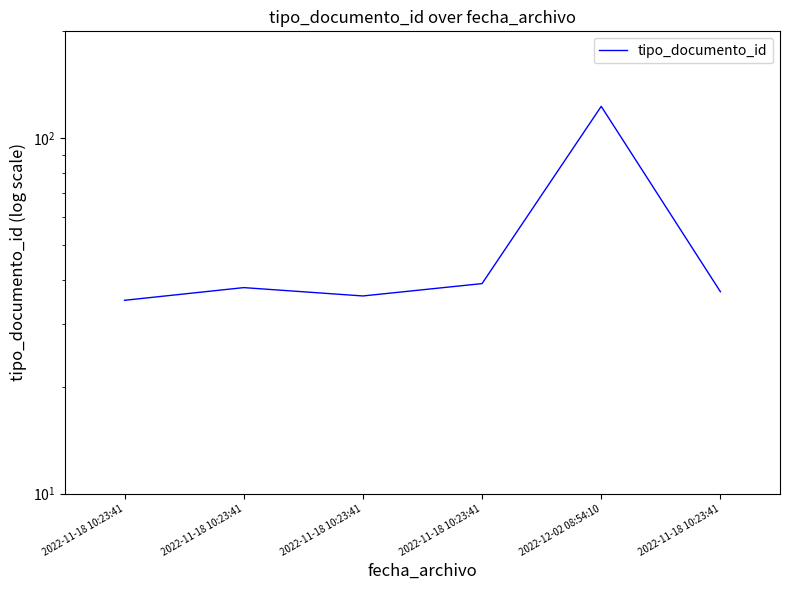

Count the number of values greater than 38.

2